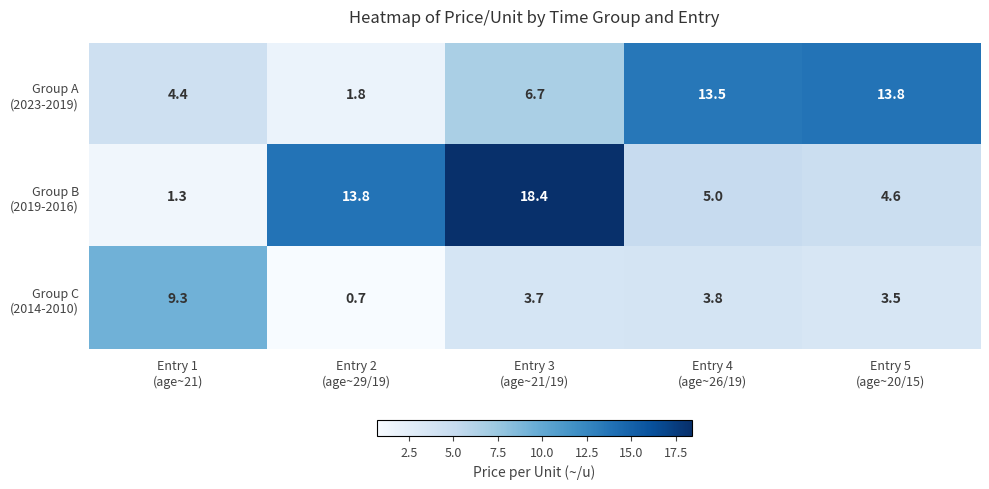

At how many categories does at least one series exceed 1?

5